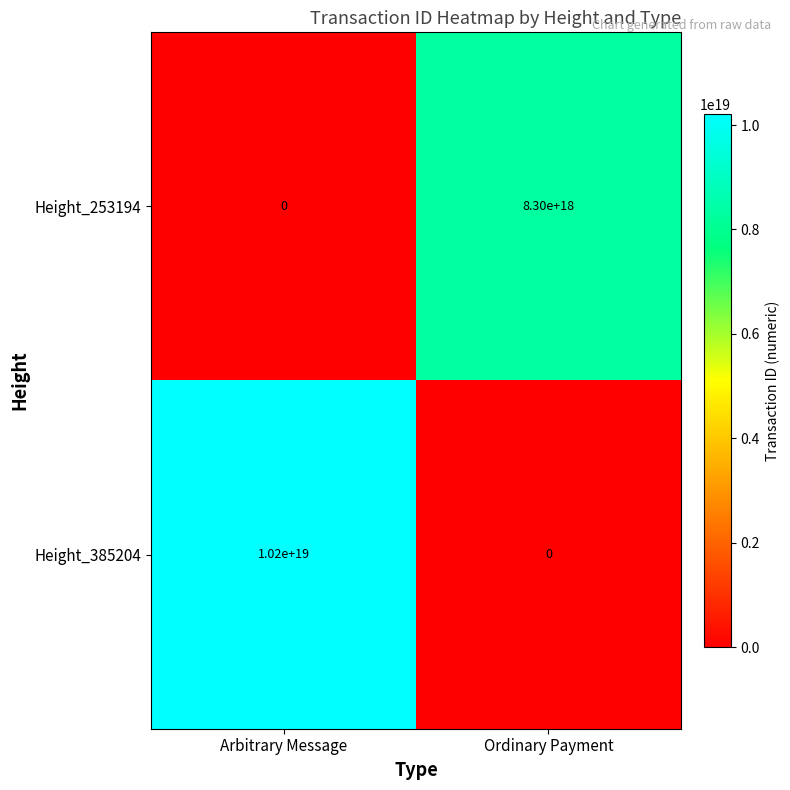

Rank the series by their average value, from highest to lowest.

Height_385204, Height_253194